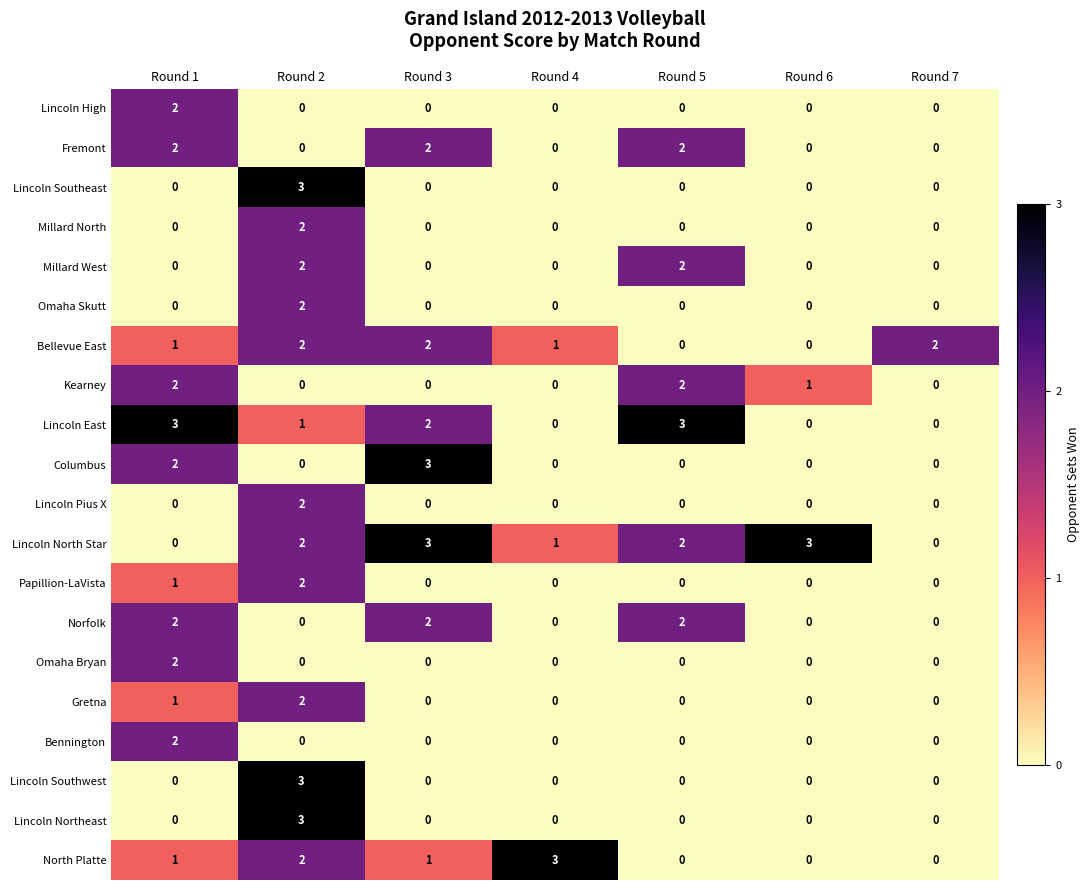

Count the Lincoln Northeast values in the range 0 to 1.

6